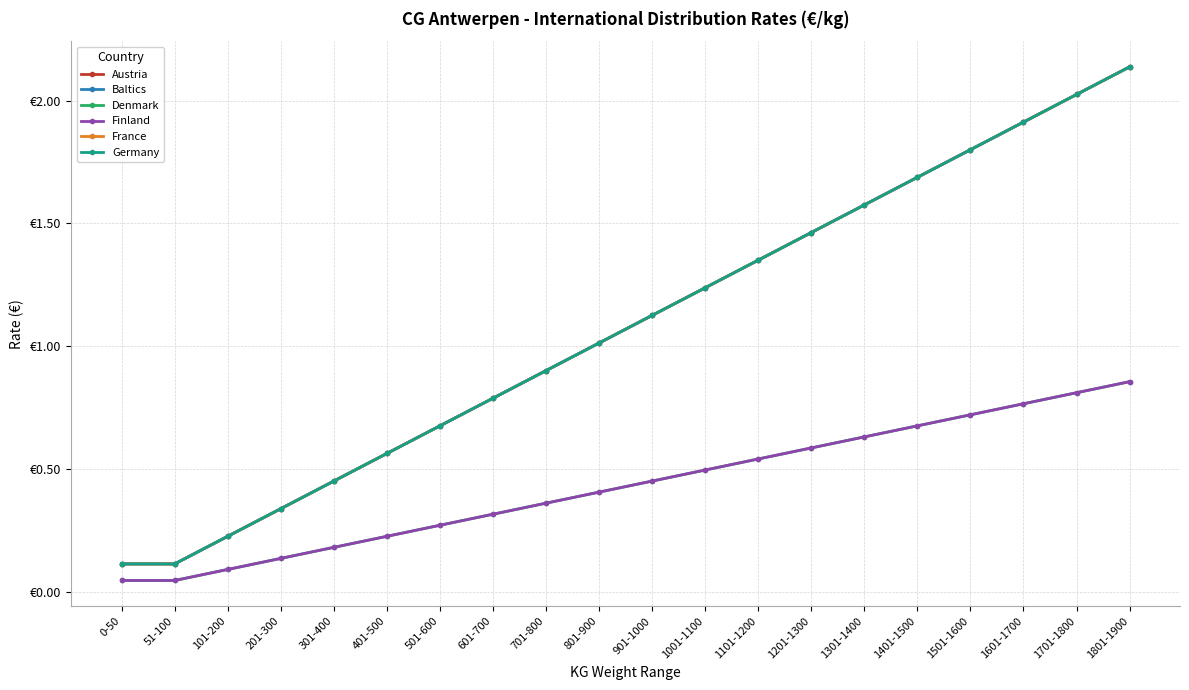

Reading left to right, transcribe all the data shown in this chart.

Austria: 0.1	0.1	0.2	0.3	0.4	0.6	0.7	0.8	0.9	1.0	1.1	1.2	1.3	1.5	1.6	1.7	1.8	1.9	2.0	2.1
Baltics: 0.1	0.1	0.2	0.3	0.4	0.6	0.7	0.8	0.9	1.0	1.1	1.2	1.3	1.5	1.6	1.7	1.8	1.9	2.0	2.1
Denmark: 0.0	0.0	0.1	0.1	0.2	0.2	0.3	0.3	0.4	0.4	0.5	0.5	0.5	0.6	0.6	0.7	0.7	0.8	0.8	0.9
Finland: 0.0	0.0	0.1	0.1	0.2	0.2	0.3	0.3	0.4	0.4	0.5	0.5	0.5	0.6	0.6	0.7	0.7	0.8	0.8	0.9
France: 0.1	0.1	0.2	0.3	0.4	0.6	0.7	0.8	0.9	1.0	1.1	1.2	1.3	1.5	1.6	1.7	1.8	1.9	2.0	2.1
Germany: 0.1	0.1	0.2	0.3	0.4	0.6	0.7	0.8	0.9	1.0	1.1	1.2	1.3	1.5	1.6	1.7	1.8	1.9	2.0	2.1